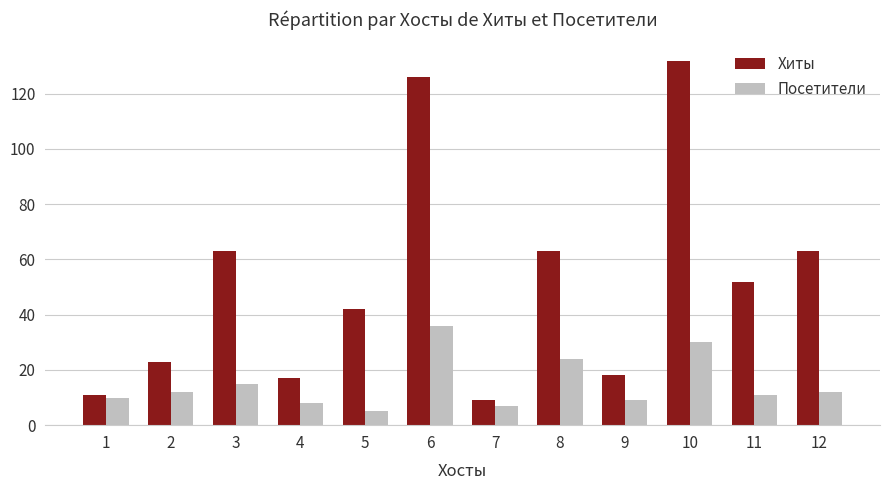

What is the difference between the maximum and minimum values in the Хиты series?

123